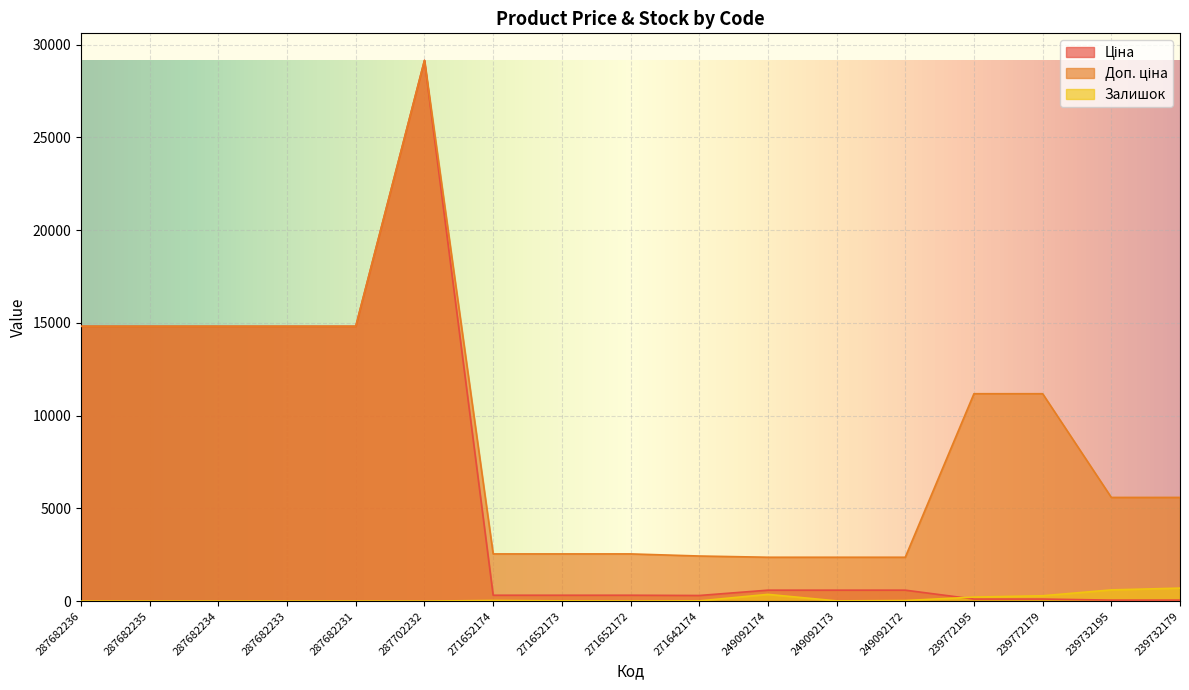

True or false: Доп. ціна and Залишок cross at least once.

False